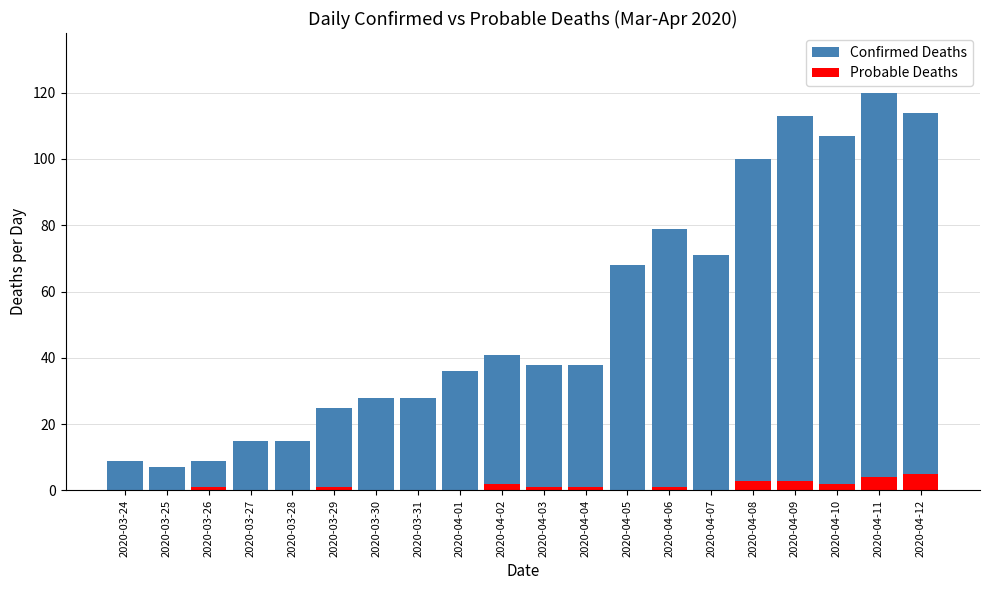

Is the value of Probable Deaths at 2020-04-09 greater than the value of Confirmed Deaths at 2020-04-02?

No